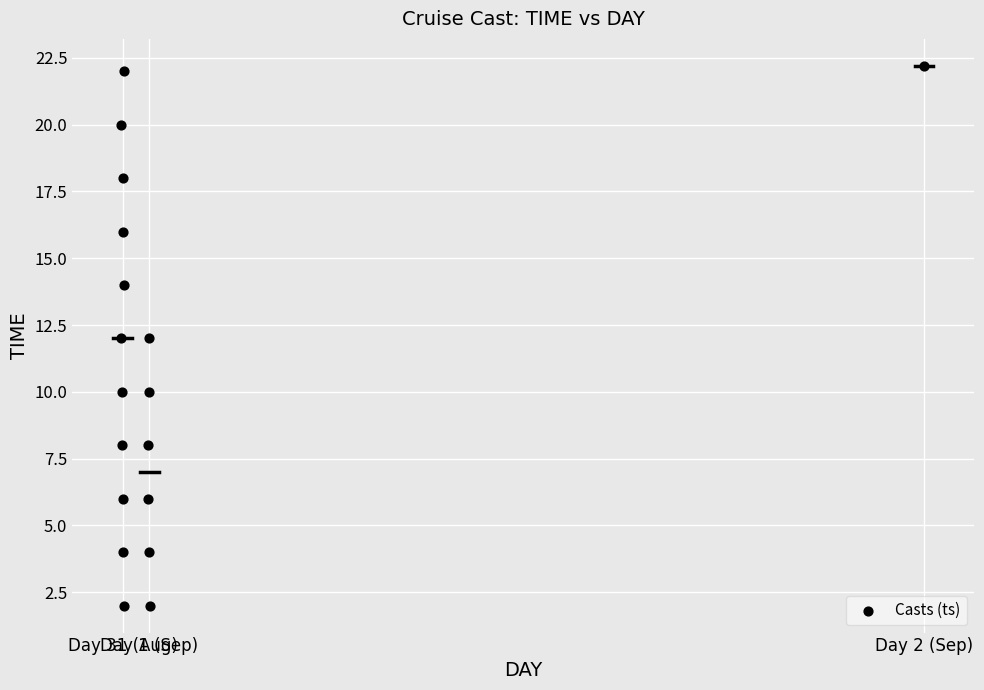

What is the range of Y values (max minus min)?

20.2